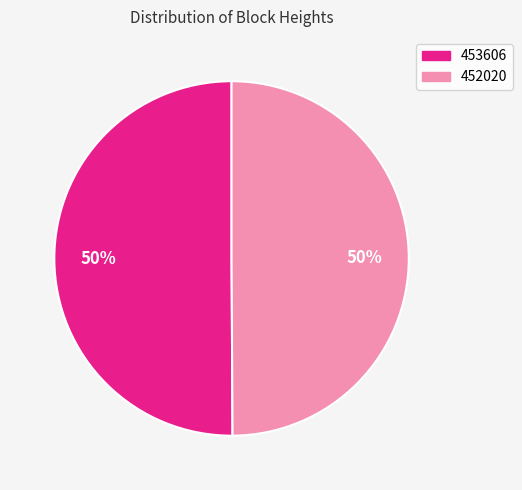

Combined, do 453606 and 452020 account for over 50%?

Yes